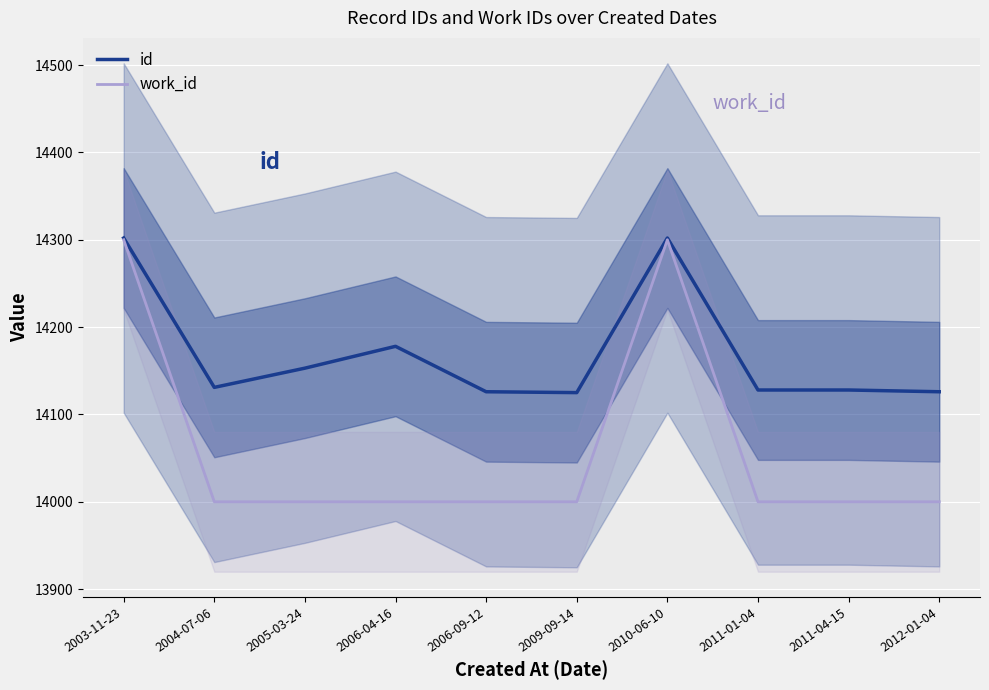

What is the sum of the id values at 2012-01-04 and 2006-09-12?

28252.0